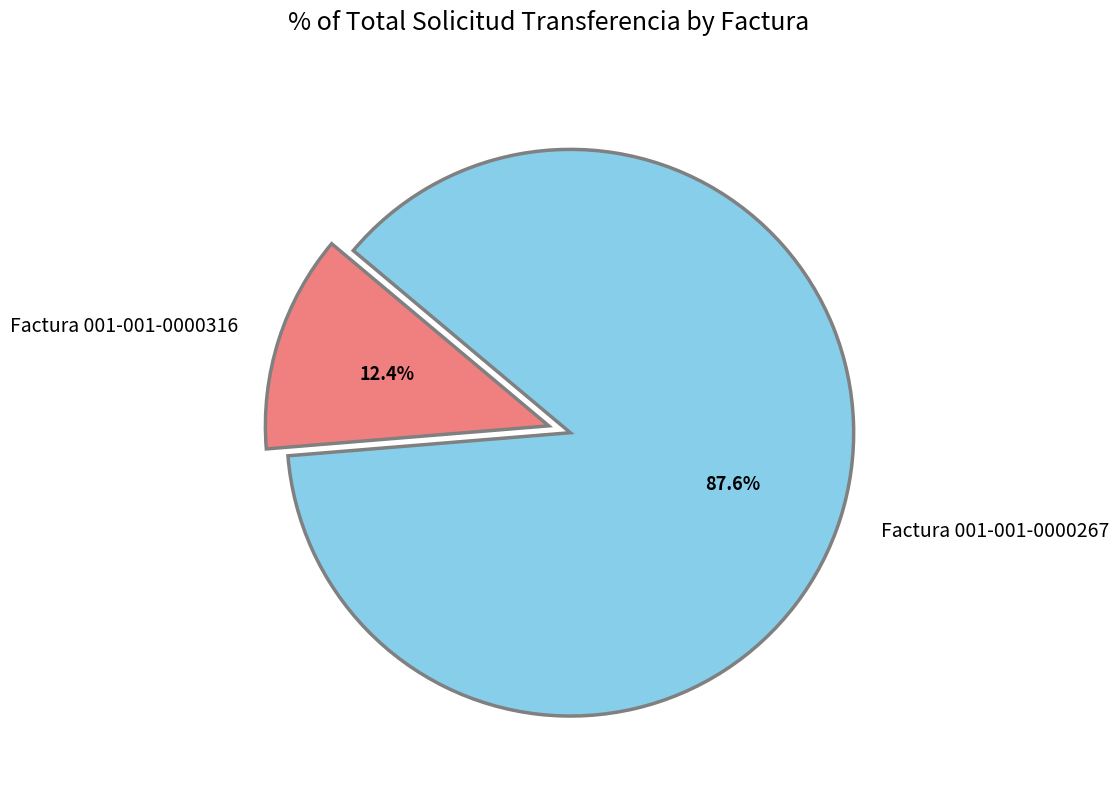

The Factura 001-001-0000267 slice represents 88% of the pie. True or false?

True